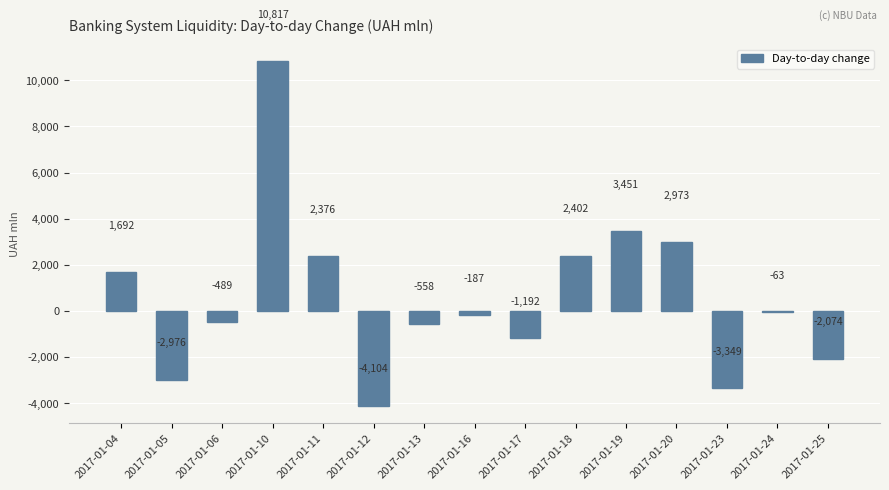

Which category has the lowest value across all series?

2017-01-12